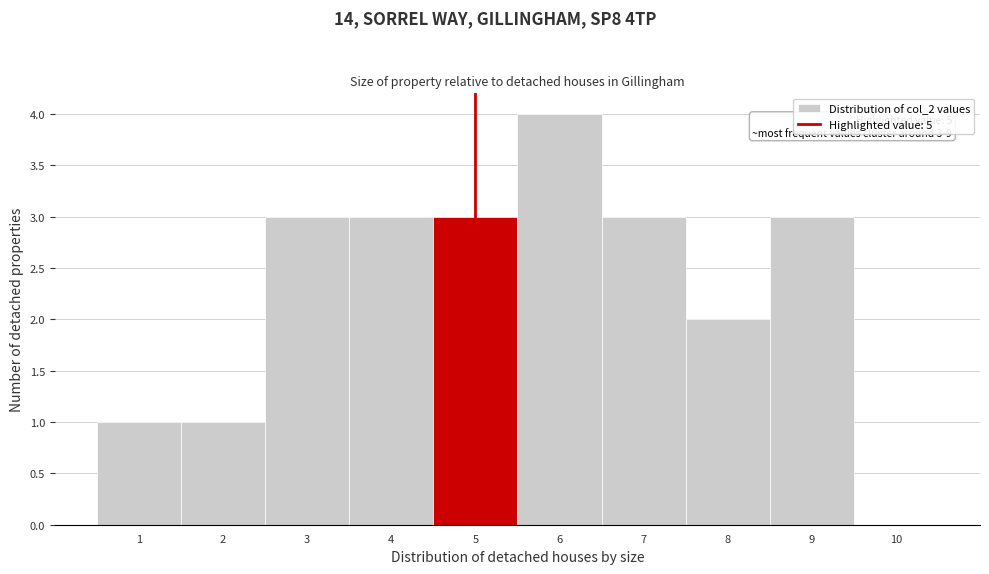

Which range on the x-axis has the tallest bar?

5.5 to 6.5